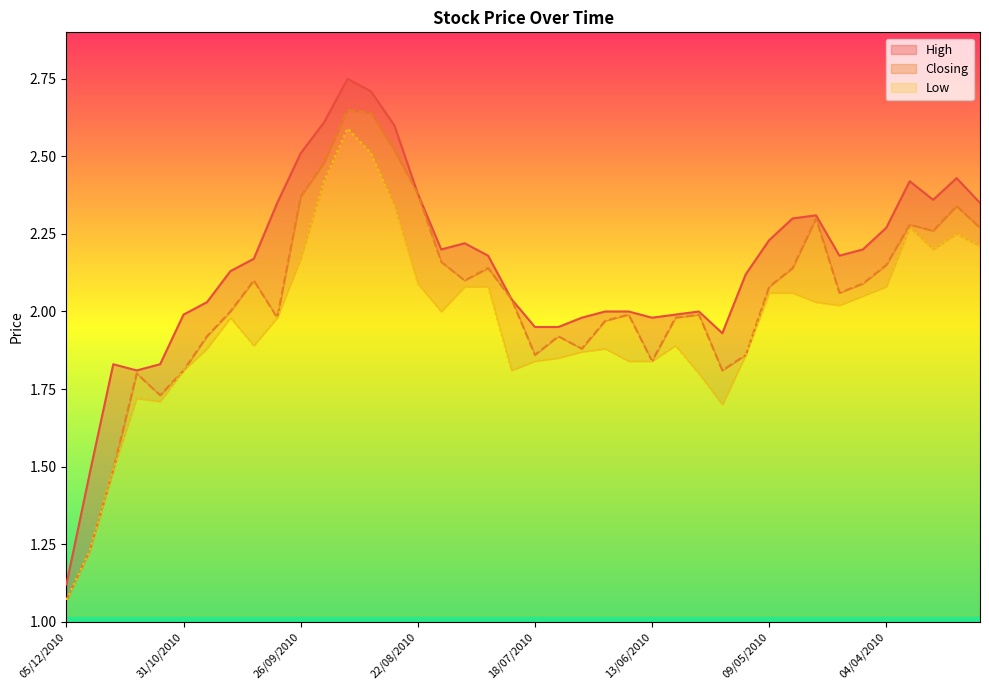

Between 28/11/2010 and 13/06/2010, which series saw the biggest shift?

Closing